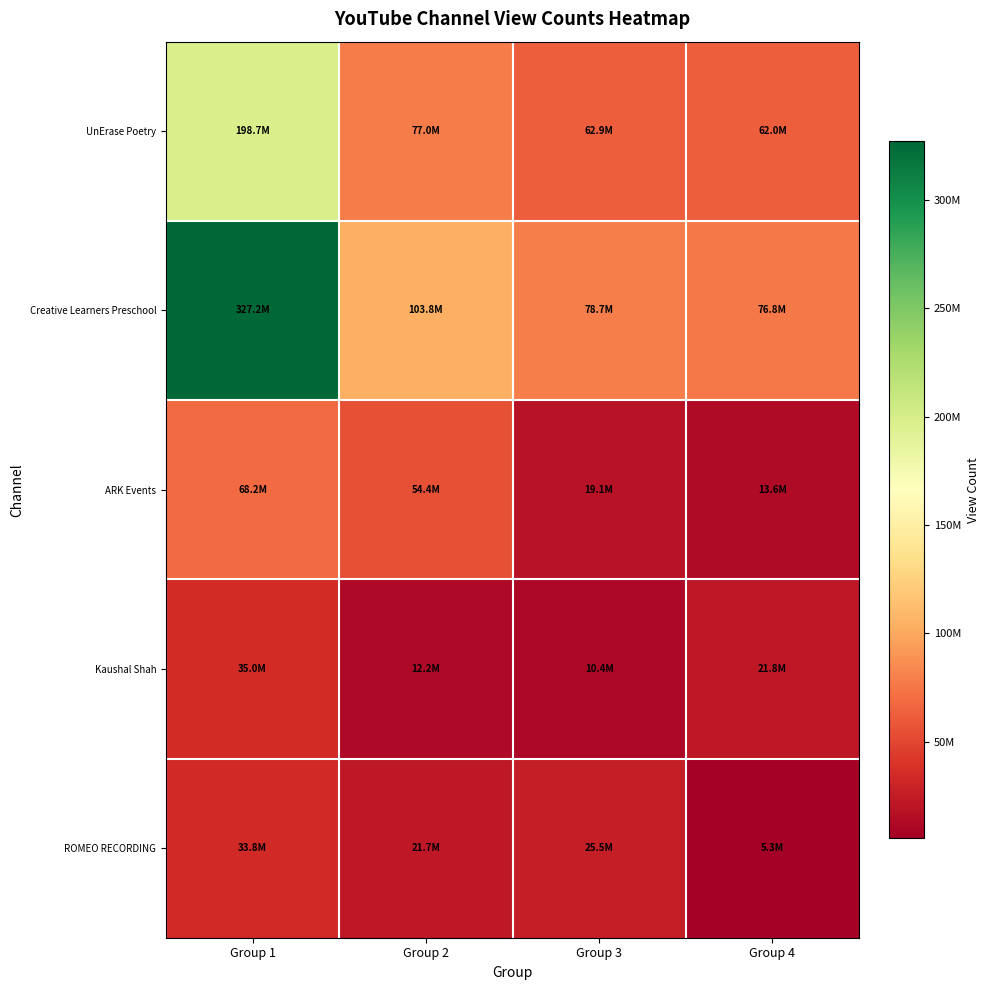

Which has a higher value, Group 1 or Group 4?

Group 1